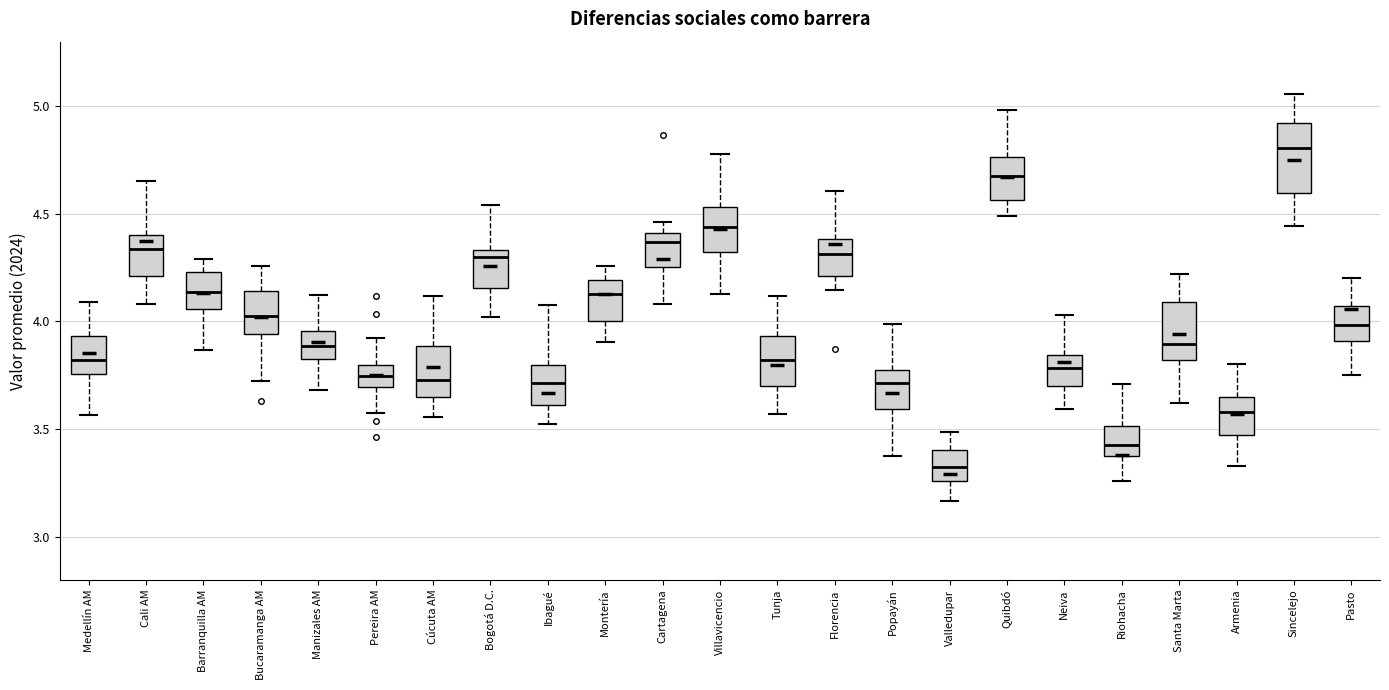

Where does the median line of the box for Ibagué sit on the y-axis? The values are not printed on the chart, so give them approximately, as read against the axis.

3.70